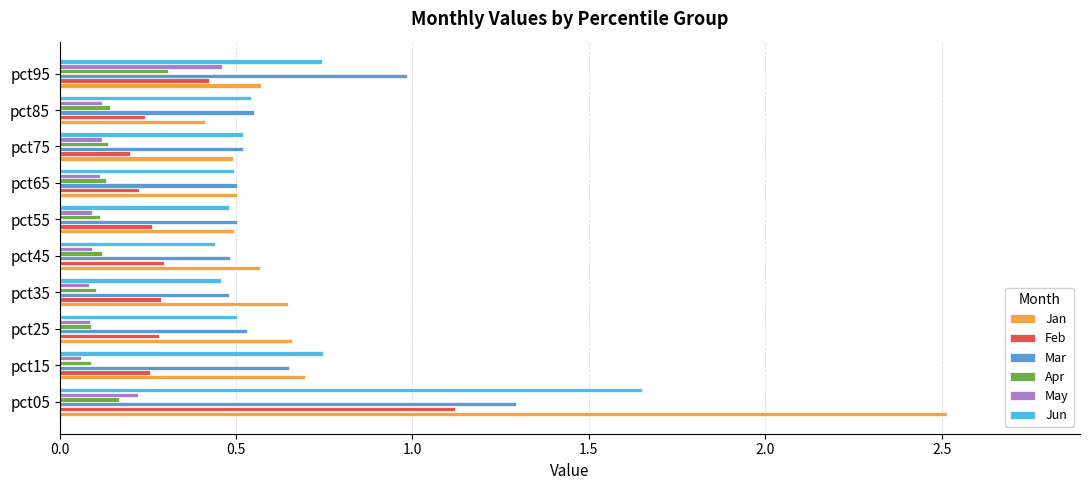

Which series has the widest spread of values?

Jan